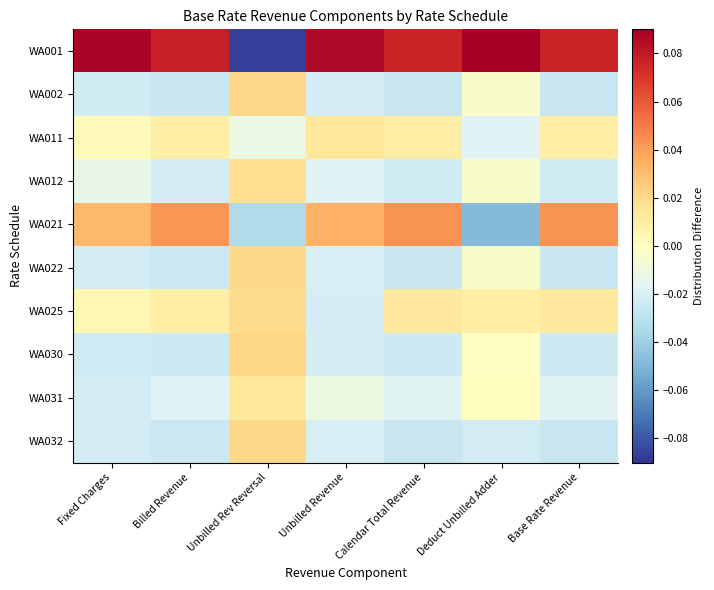

Count the number of data series in this chart.

10